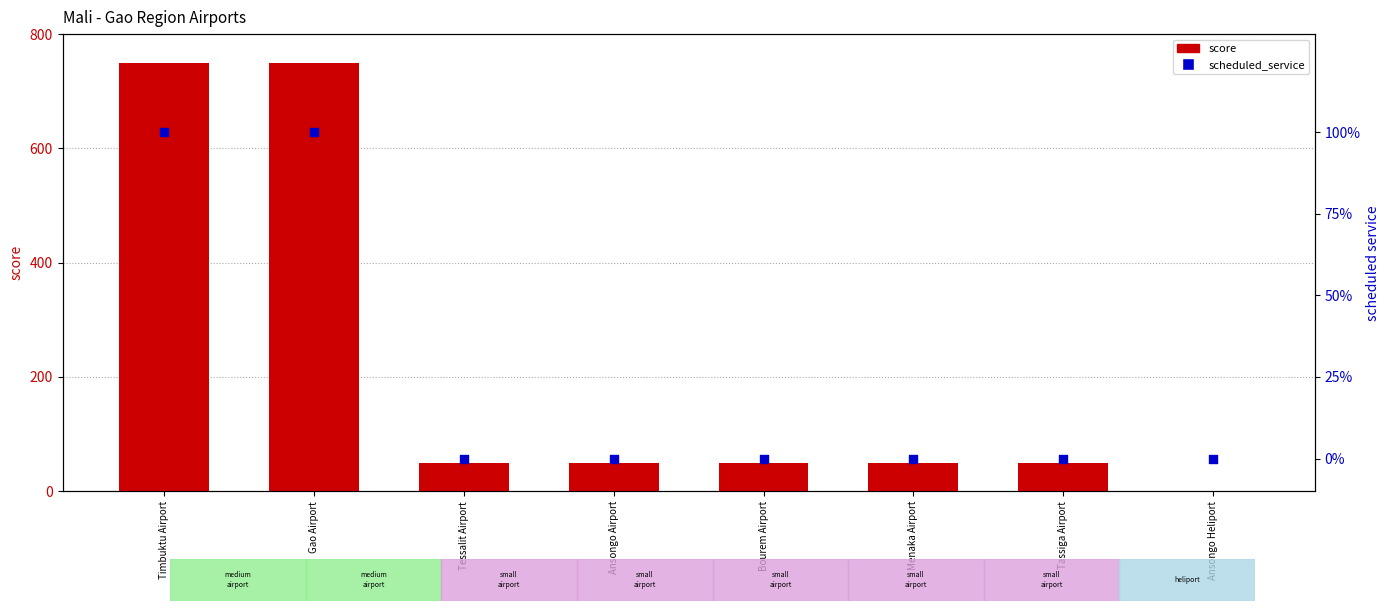

Is the value of scheduled_service at Timbuktu Airport greater than the value of score at Gao Airport?

No